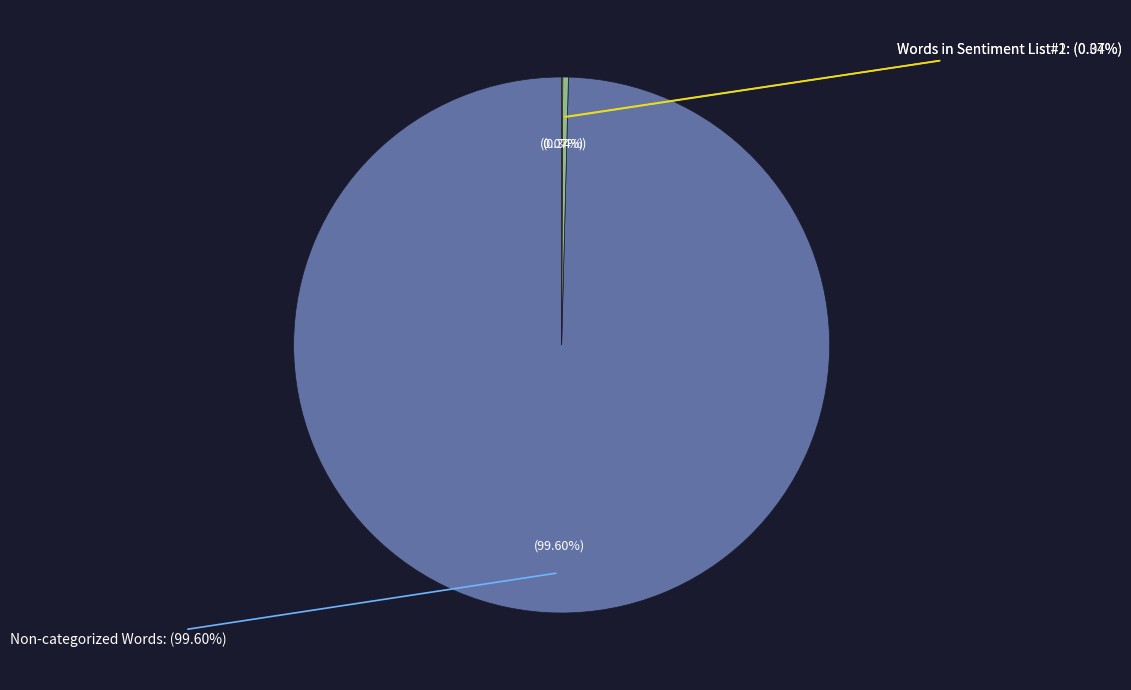

Does Non-categorized Words represent more than half of the total?

Yes